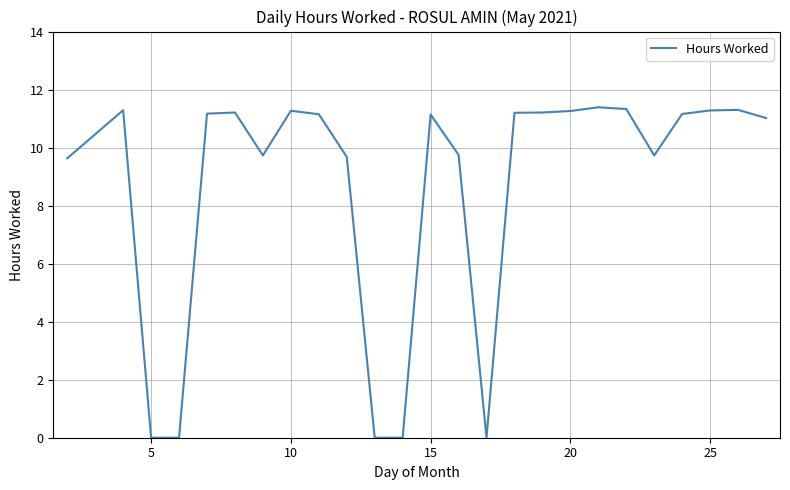

What is the maximum value shown in the chart?

11.4